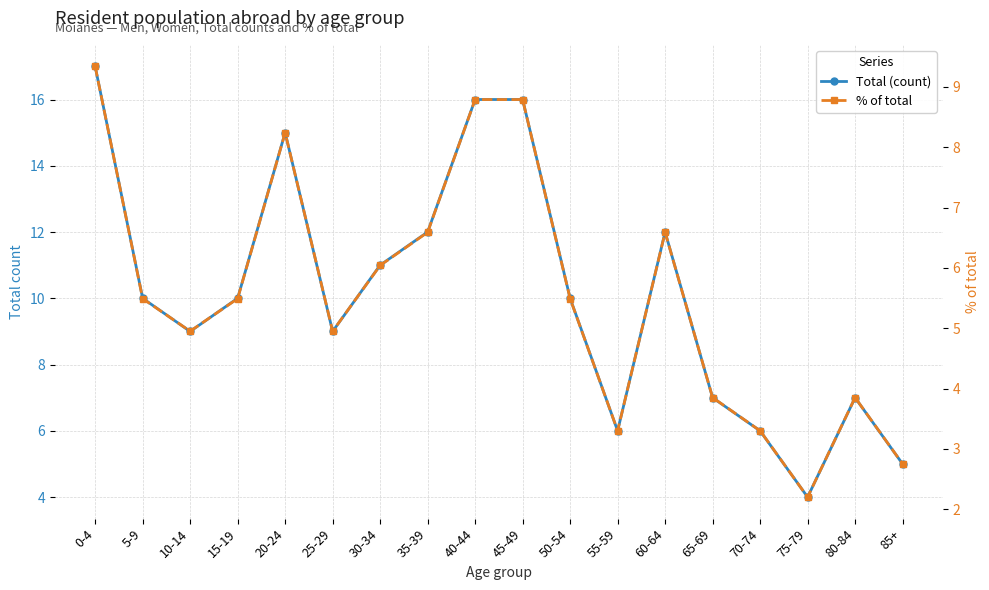

Where is the first local minimum for % of total?

10-14